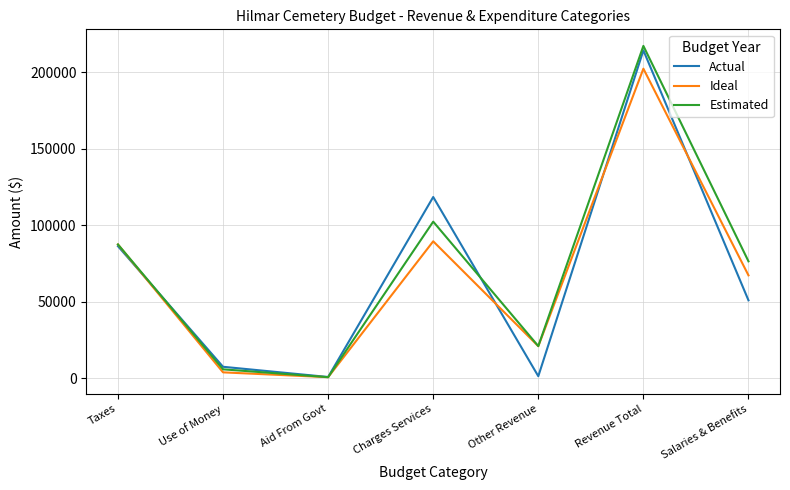

What is the difference between the Estimated values at Taxes and Charges Services?

14919.0